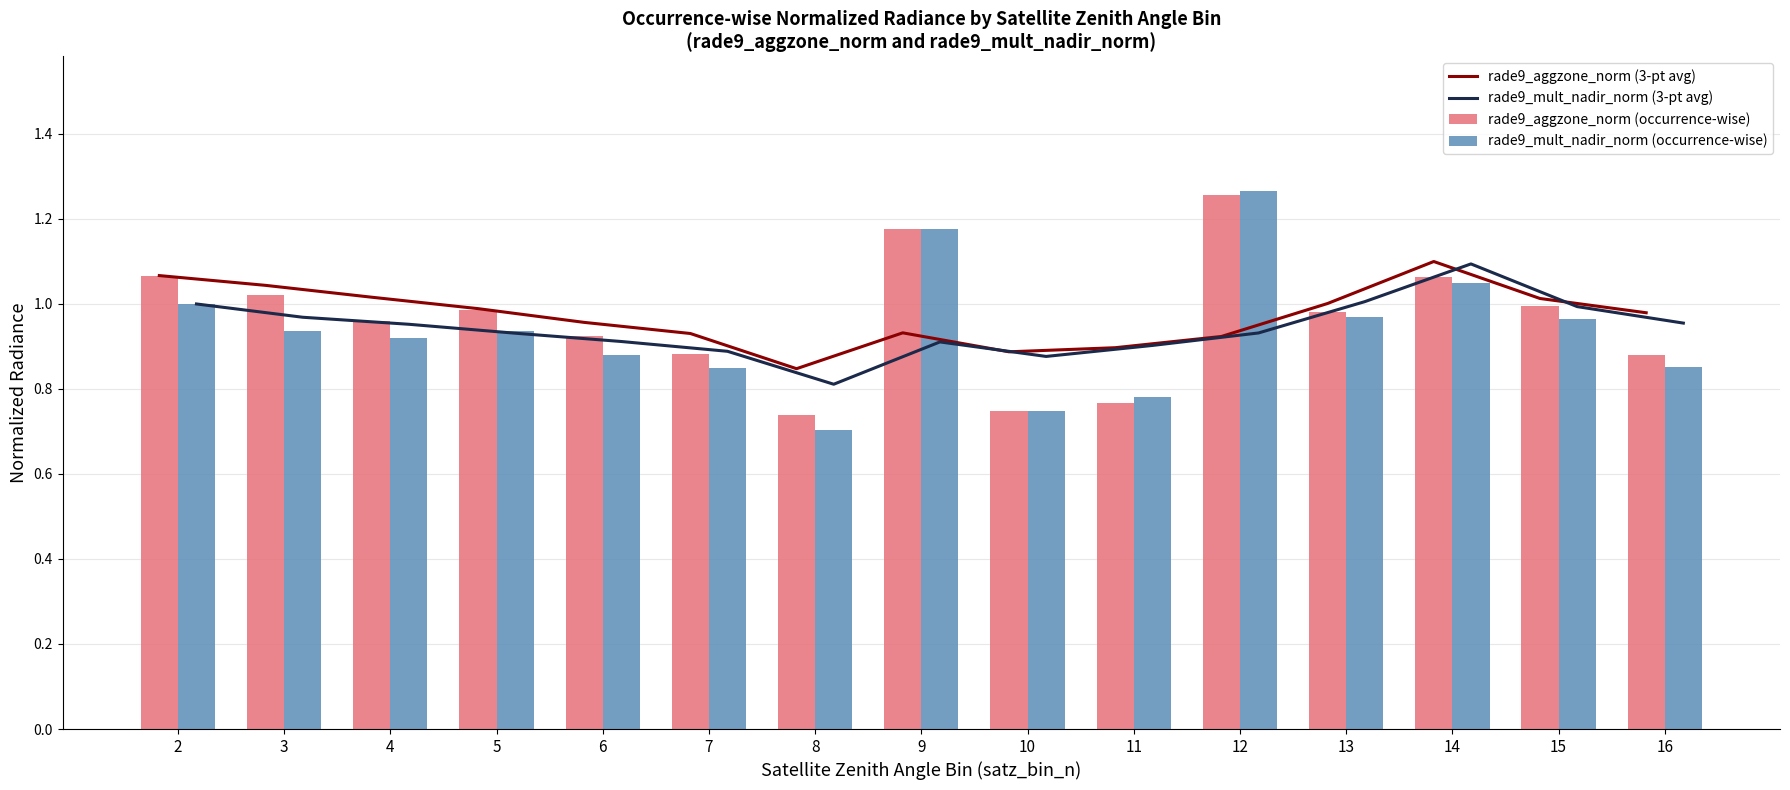

Which category has the highest value across all series?

12